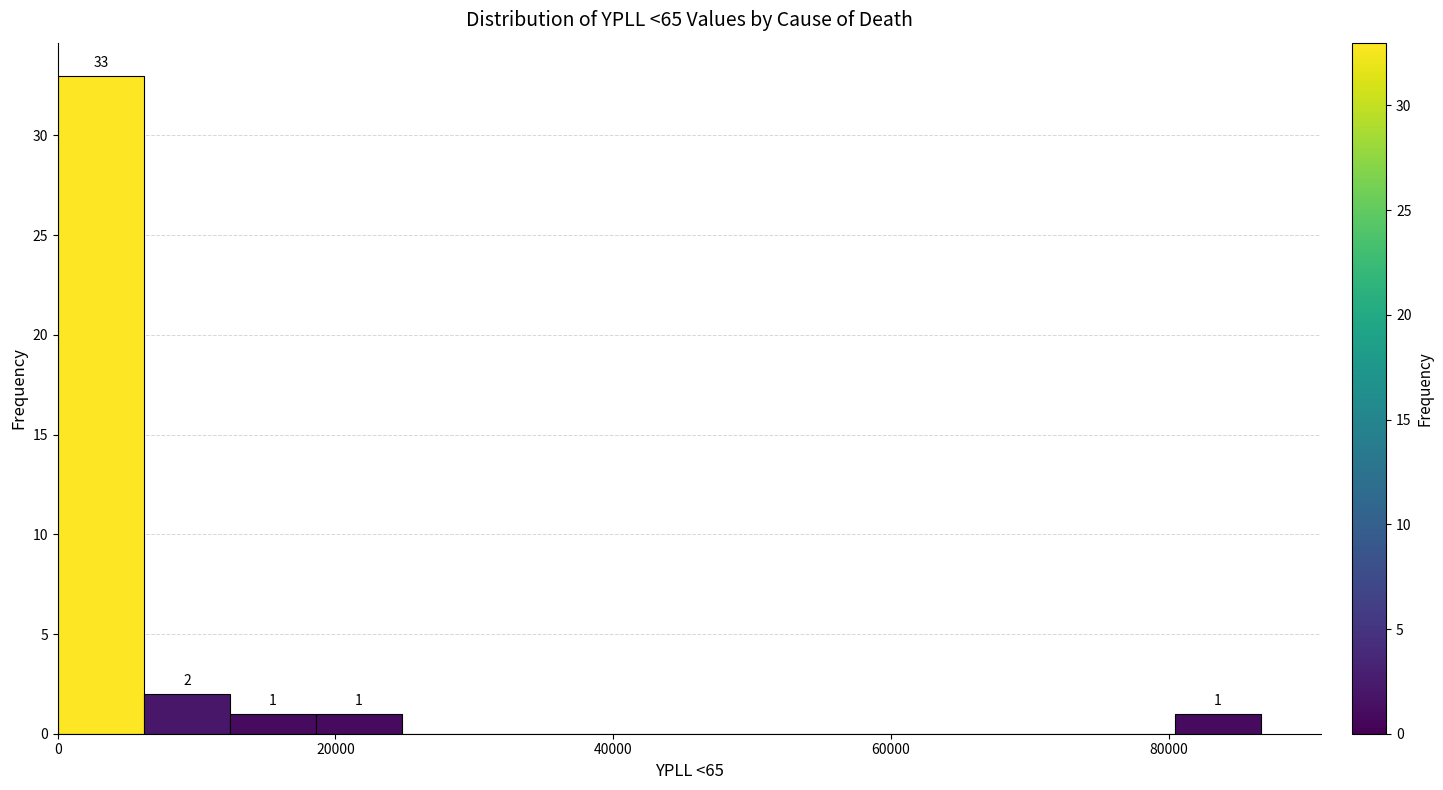

Around what value on the x-axis is the tallest bar? Give the approximate position of its centre, as read against the axis.

4000